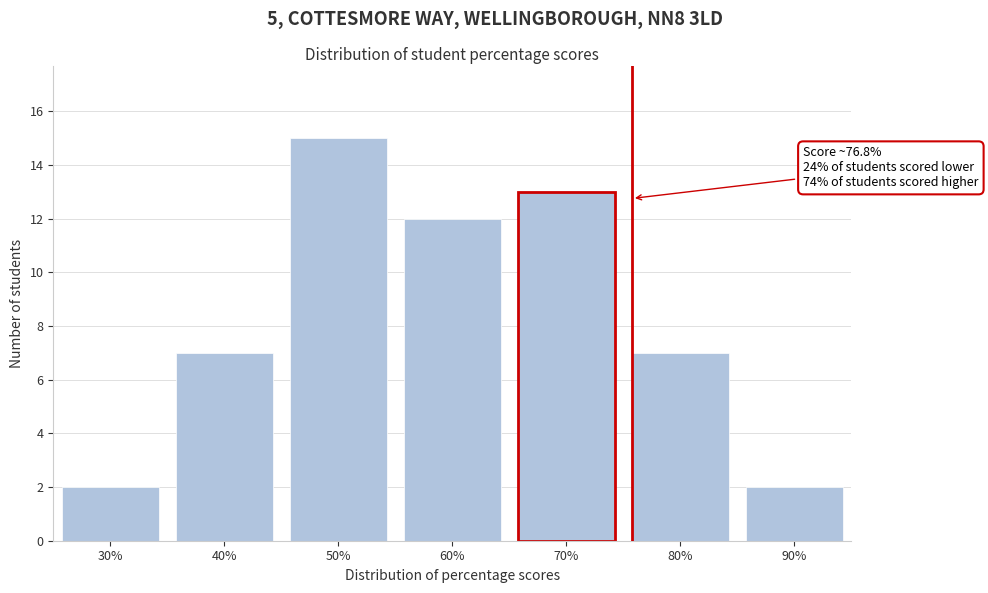

Reading right to left, list all the values displayed in this chart.

2	7	13	12	15	7	2